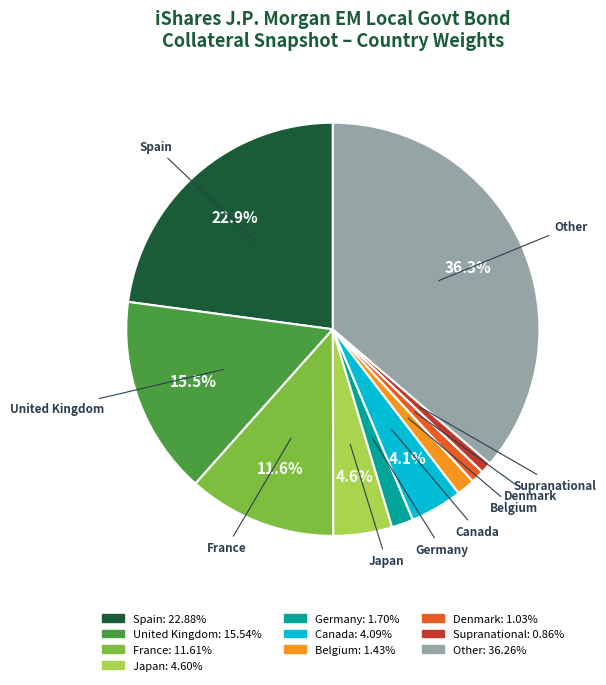

Between France and Belgium, which is larger?

France